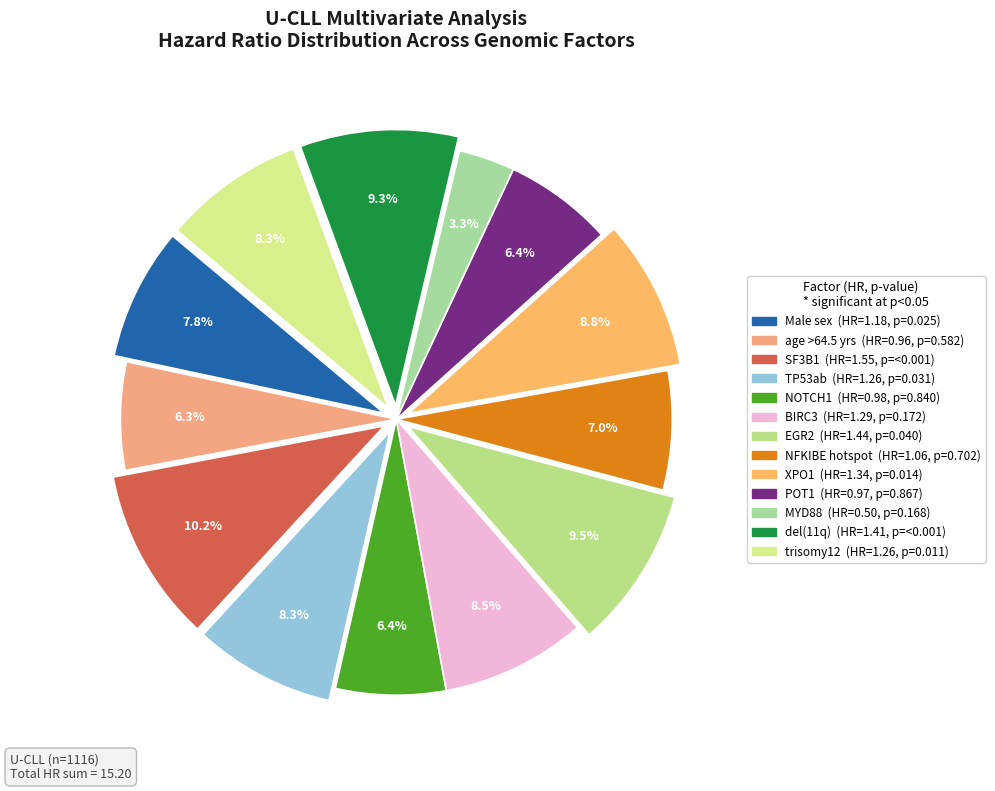

To the nearest percent, what portion does POT1 represent?

6%